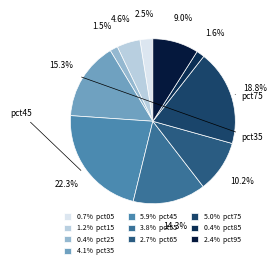

To the nearest percent, what is the difference between the largest and smallest slice percentages?

21%